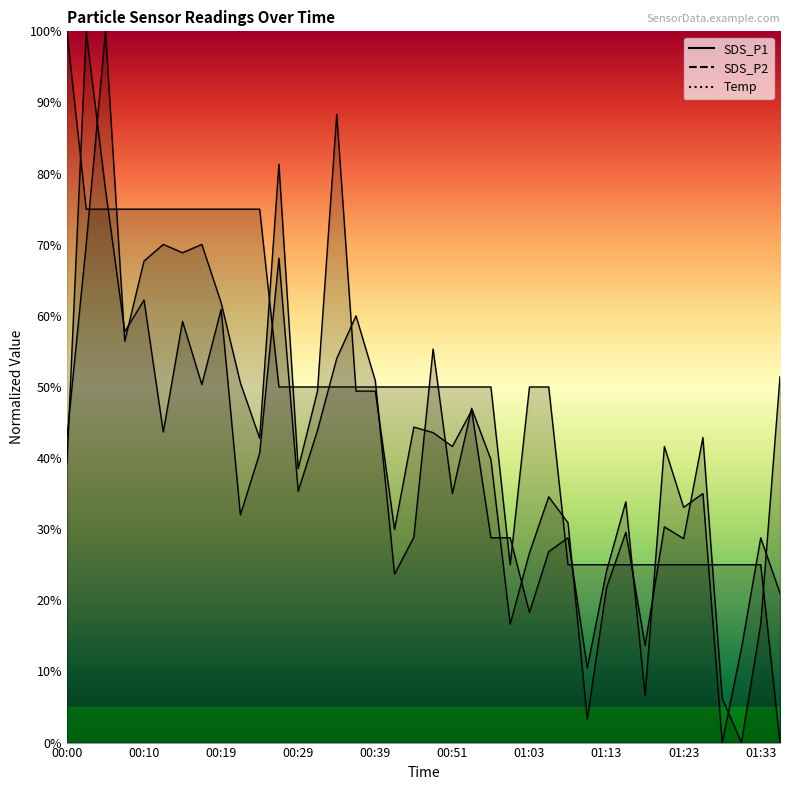

How many values in the SDS_P2 series exceed 42?

19